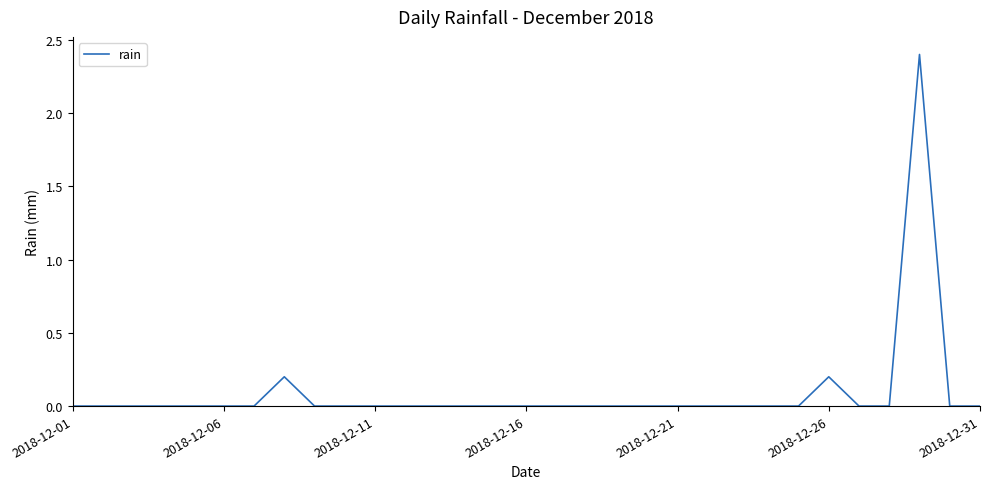

How many lines are shown in the chart?

1